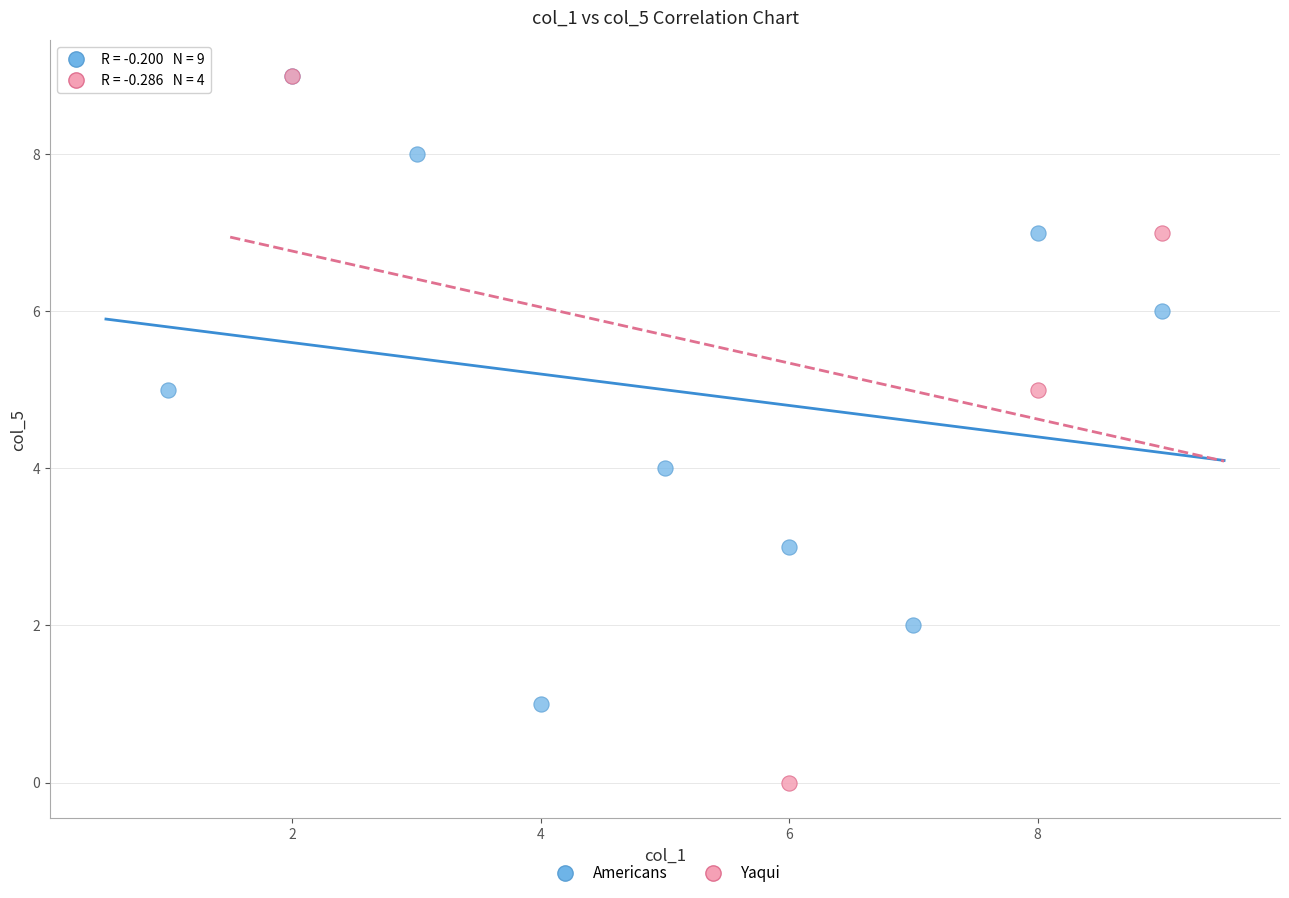

Which series has the largest Y range (max minus min)?

Yaqui